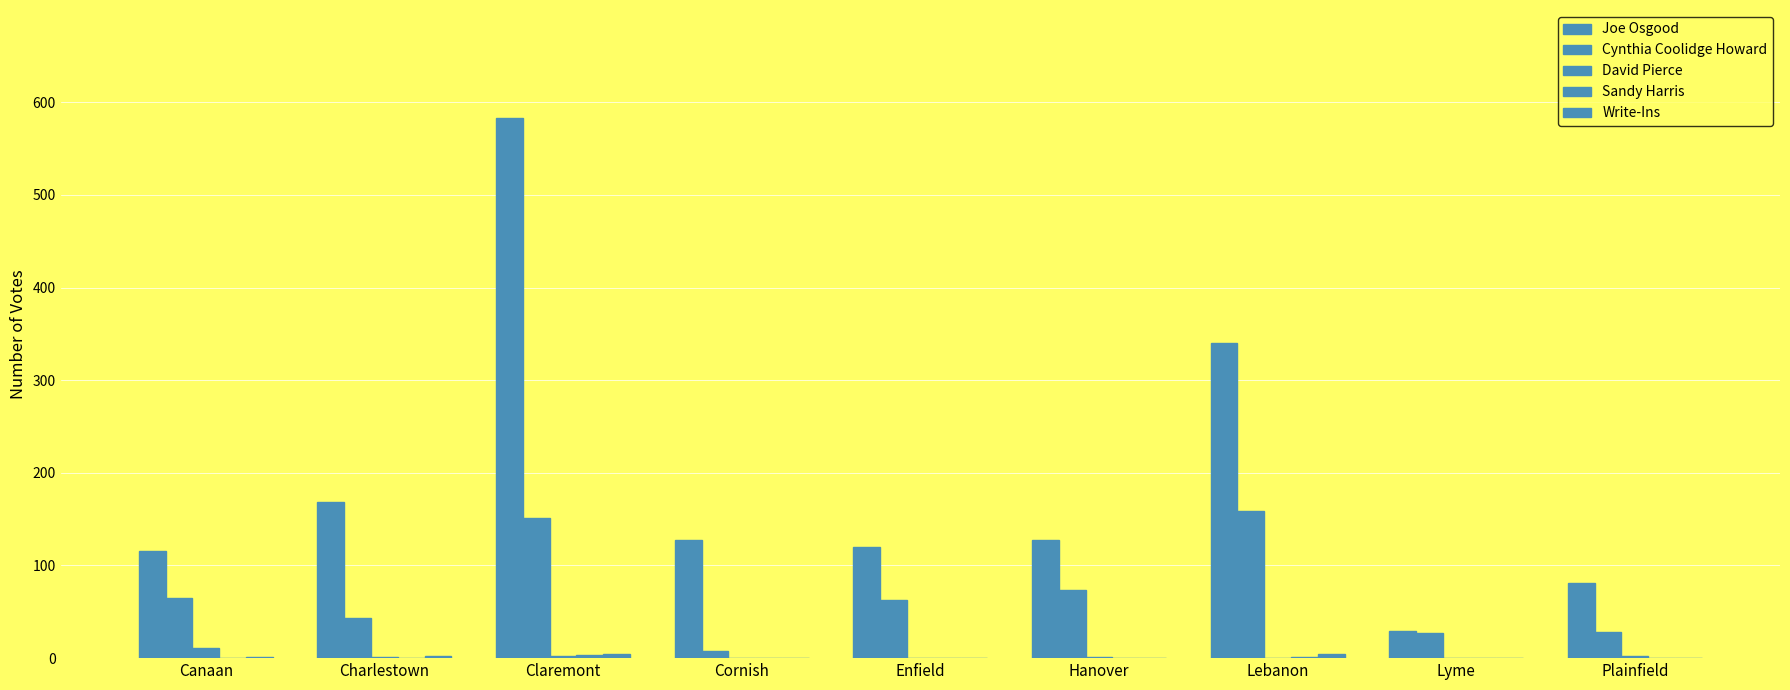

How many distinct data groups are displayed?

5